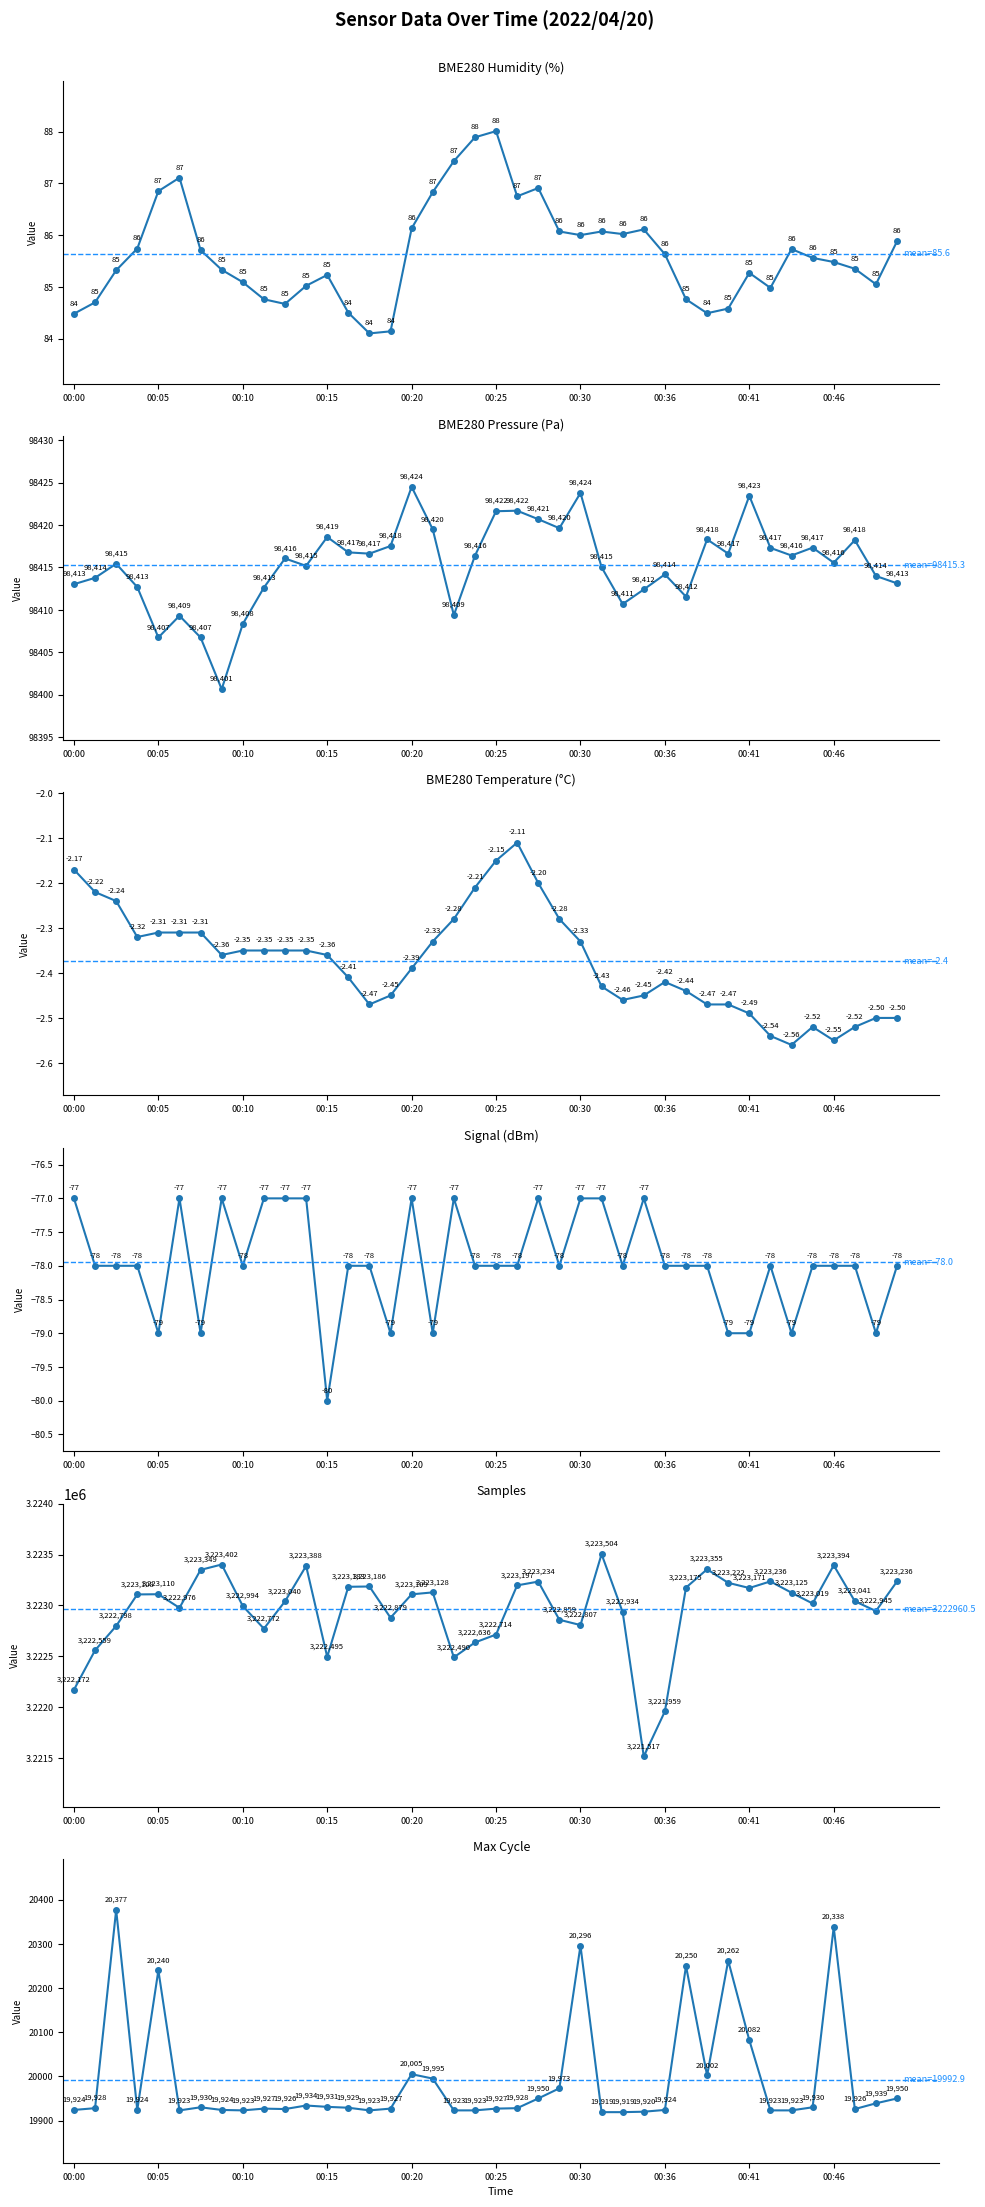

The Samples series shows 3223040.0 at 00:13. True or false?

True